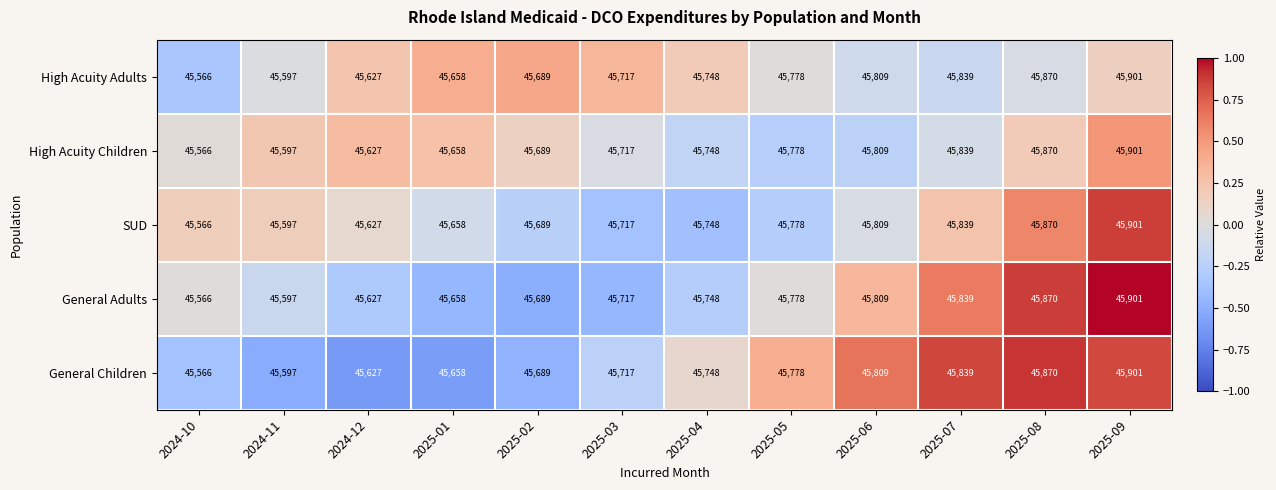

The value of SUD at 2025-08 is 26499. True or false?

False